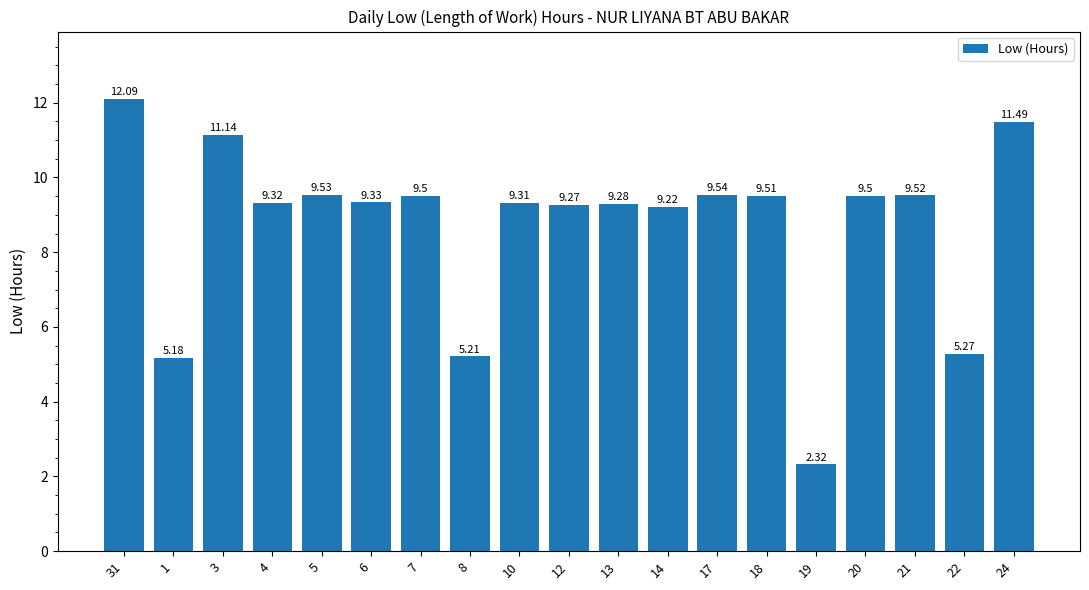

What is the difference between the maximum and minimum values?

9.8